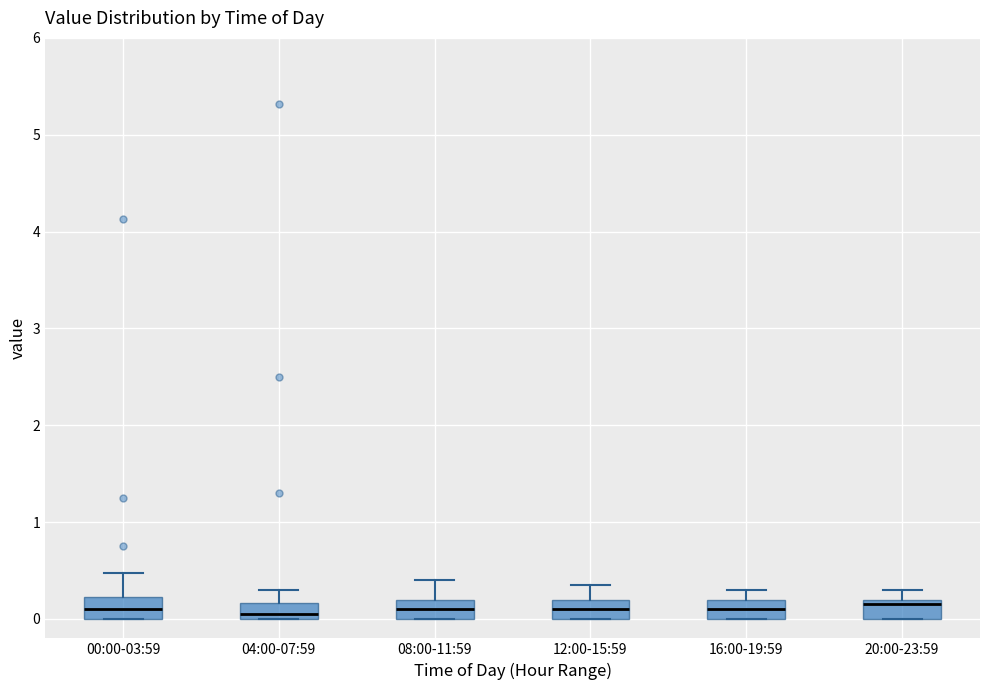

Reading left to right, transcribe this box plot: for each box, give where its median line is, the range the box spans, and where its two whiskers end, as read against the y-axis. The values are not printed on the chart, so give them approximately, as read against the axis.

00:00-03:59: median 0.1, box 0.0 to 0.2, whiskers 0.0 to 0.5
04:00-07:59: median 0.1, box 0.0 to 0.2, whiskers 0.0 to 0.3
08:00-11:59: median 0.1, box 0.0 to 0.2, whiskers 0.0 to 0.4
12:00-15:59: median 0.1, box 0.0 to 0.2, whiskers 0.0 to 0.4
16:00-19:59: median 0.1, box 0.0 to 0.2, whiskers 0.0 to 0.3
20:00-23:59: median 0.2 (just below the box's upper edge), box 0.0 to 0.2, whiskers 0.0 to 0.3